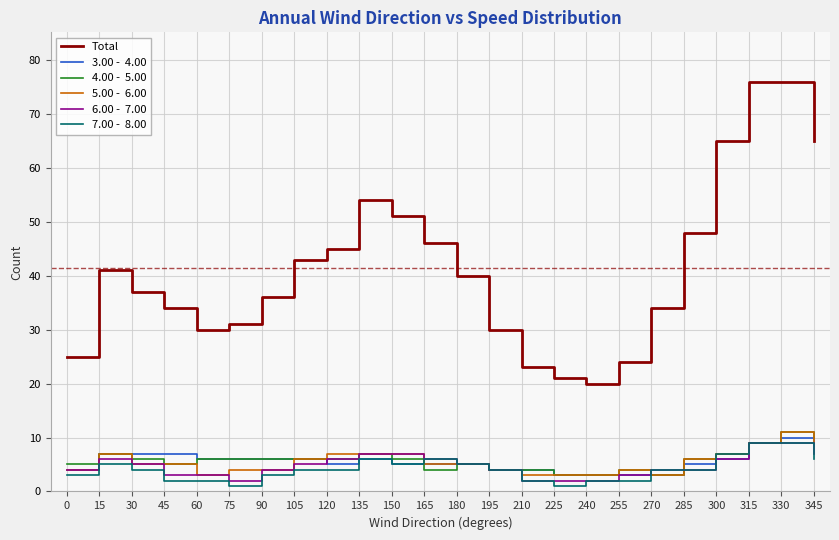

What is the spread (max minus min) of values at 60?

28